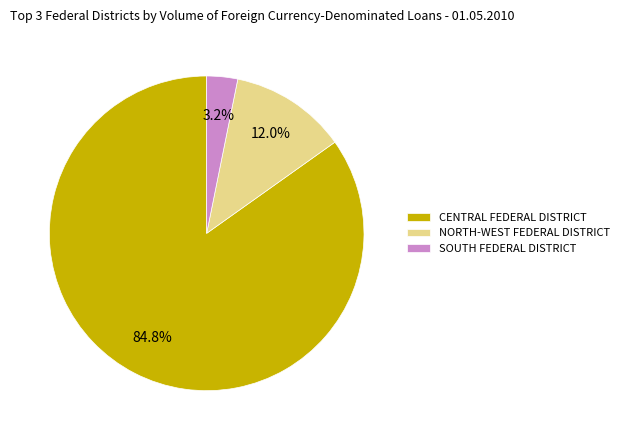

What is the smallest slice in the pie chart?

SOUTH FEDERAL DISTRICT